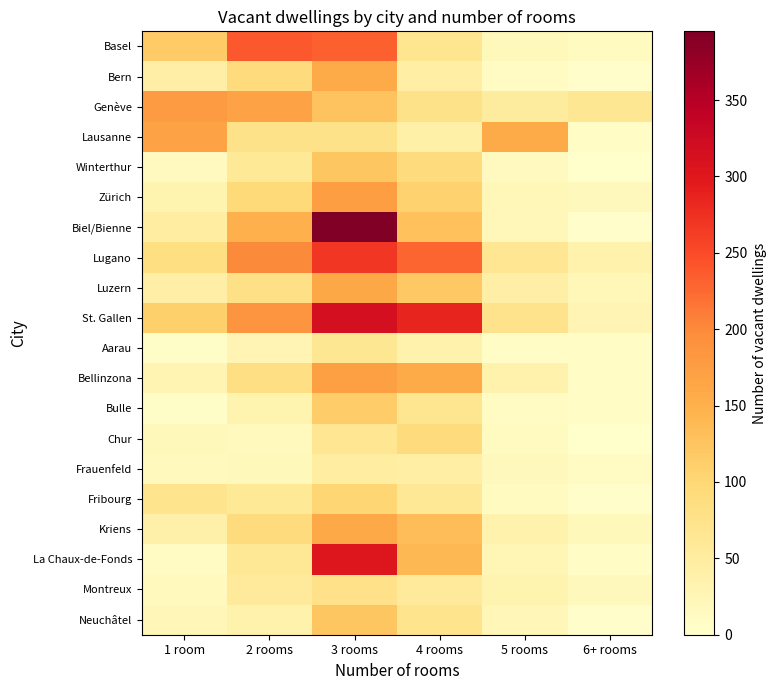

Reading left to right, what are all the values shown in this chart?

Basel: 1 room=116	2 rooms=239	3 rooms=232	4 rooms=69	5 rooms=19	6+ rooms=13
Bern: 1 room=43	2 rooms=90	3 rooms=156	4 rooms=45	5 rooms=12	6+ rooms=4
Genève: 1 room=178	2 rooms=169	3 rooms=126	4 rooms=77	5 rooms=52	6+ rooms=64
Lausanne: 1 room=168	2 rooms=75	3 rooms=76	4 rooms=41	5 rooms=158	6+ rooms=8
Winterthur: 1 room=15	2 rooms=60	3 rooms=123	4 rooms=90	5 rooms=14	6+ rooms=1
Zürich: 1 room=32	2 rooms=95	3 rooms=173	4 rooms=107	5 rooms=22	6+ rooms=18
Biel/Bienne: 1 room=49	2 rooms=150	3 rooms=395	4 rooms=129	5 rooms=21	6+ rooms=3
Lugano: 1 room=84	2 rooms=200	3 rooms=267	4 rooms=229	5 rooms=65	6+ rooms=35
Luzern: 1 room=42	2 rooms=79	3 rooms=161	4 rooms=120	5 rooms=43	6+ rooms=23
St. Gallen: 1 room=111	2 rooms=188	3 rooms=315	4 rooms=286	5 rooms=73	6+ rooms=29
Aarau: 1 room=6	2 rooms=29	3 rooms=64	4 rooms=37	5 rooms=8	6+ rooms=8
Bellinzona: 1 room=30	2 rooms=83	3 rooms=172	4 rooms=157	5 rooms=34	6+ rooms=9
Bulle: 1 room=5	2 rooms=32	3 rooms=113	4 rooms=67	5 rooms=12	6+ rooms=9
Chur: 1 room=20	2 rooms=16	3 rooms=65	4 rooms=90	5 rooms=13	6+ rooms=0
Frauenfeld: 1 room=16	2 rooms=20	3 rooms=47	4 rooms=45	5 rooms=17	6+ rooms=12
Fribourg: 1 room=71	2 rooms=59	3 rooms=101	4 rooms=61	5 rooms=13	6+ rooms=3
Kriens: 1 room=39	2 rooms=91	3 rooms=160	4 rooms=133	5 rooms=37	6+ rooms=20
La Chaux-de-Fonds: 1 room=12	2 rooms=63	3 rooms=303	4 rooms=140	5 rooms=25	6+ rooms=8
Montreux: 1 room=16	2 rooms=57	3 rooms=78	4 rooms=57	5 rooms=31	6+ rooms=17
Neuchâtel: 1 room=24	2 rooms=34	3 rooms=123	4 rooms=71	5 rooms=24	6+ rooms=4